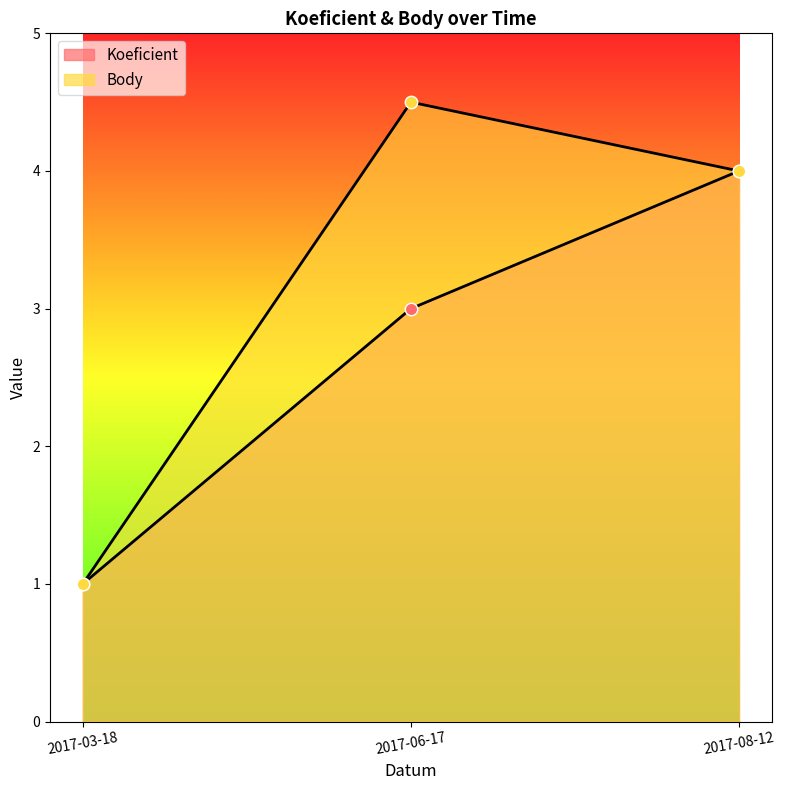

Which series reaches the maximum Y coordinate?

Body